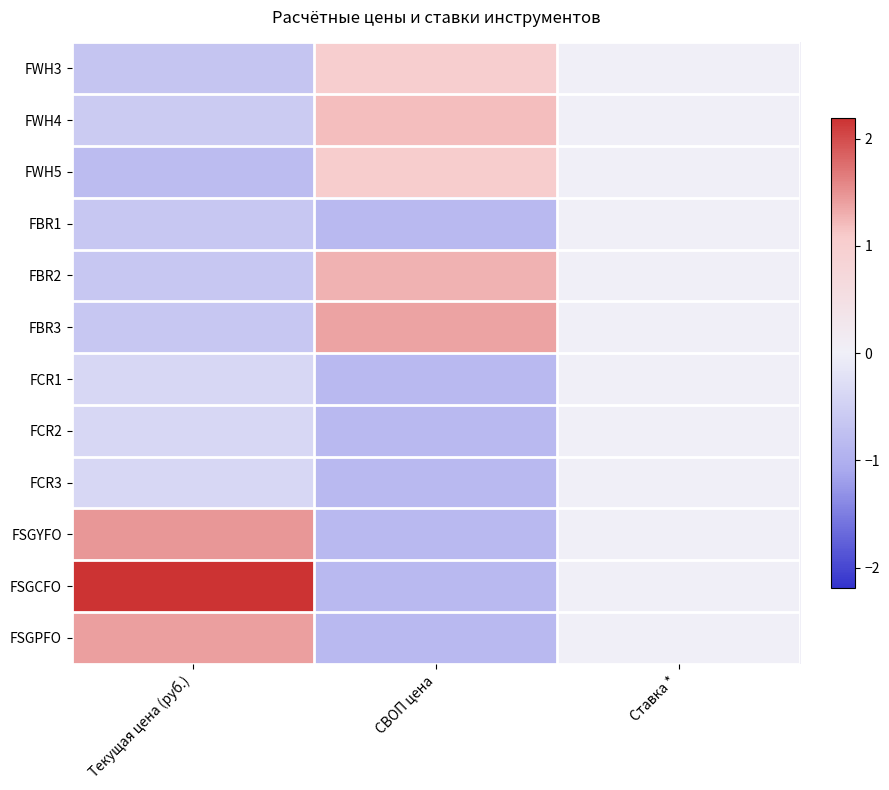

At how many categories does at least one series exceed 0?

2